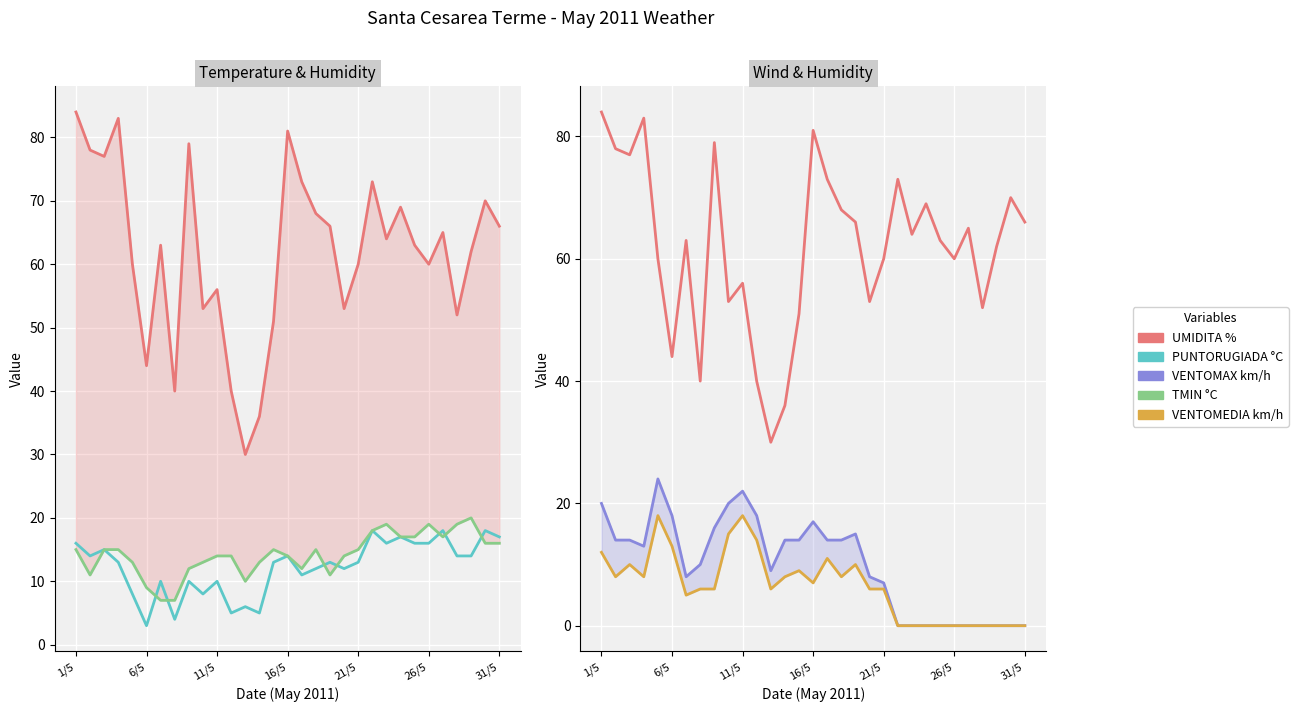

Rank the series at 28 from lowest to highest value.

VENTOMAX km/h, VENTOMEDIA km/h, PUNTORUGIADA °C, TMIN °C, UMIDITA %